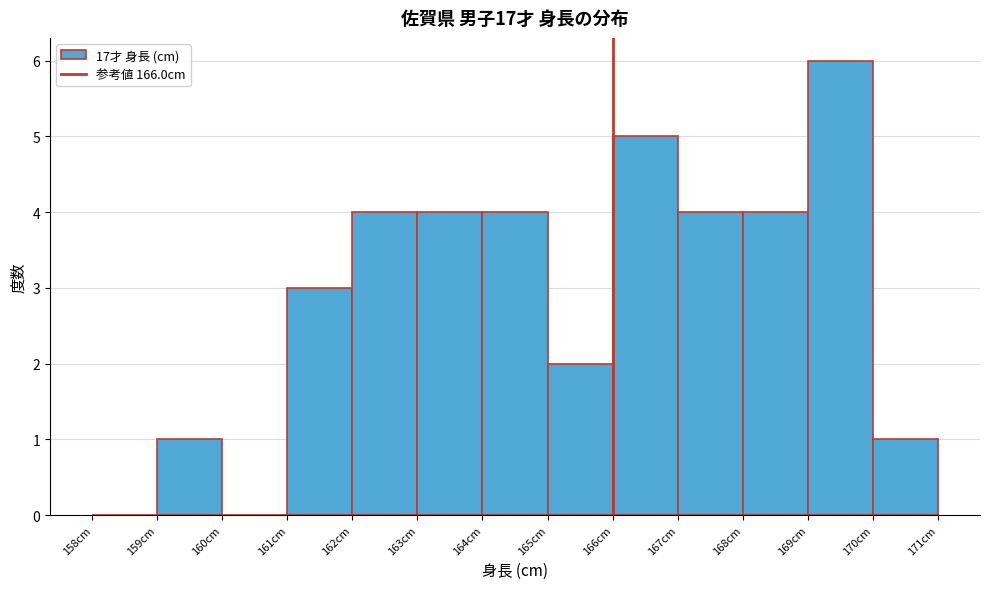

What is the height of the bar covering 167 to 168 on the x-axis? The values are not printed on the chart, so give them approximately, as read against the axis.

4